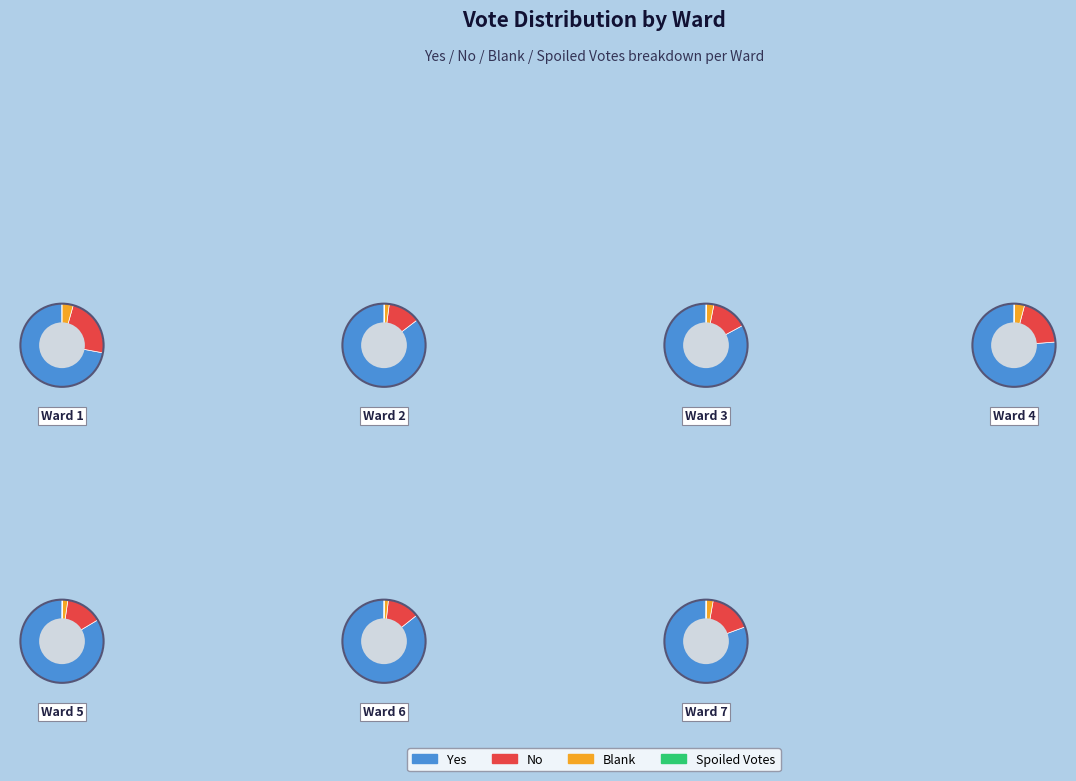

To the nearest percent, what percentage of the pie is Ward 7?

15%